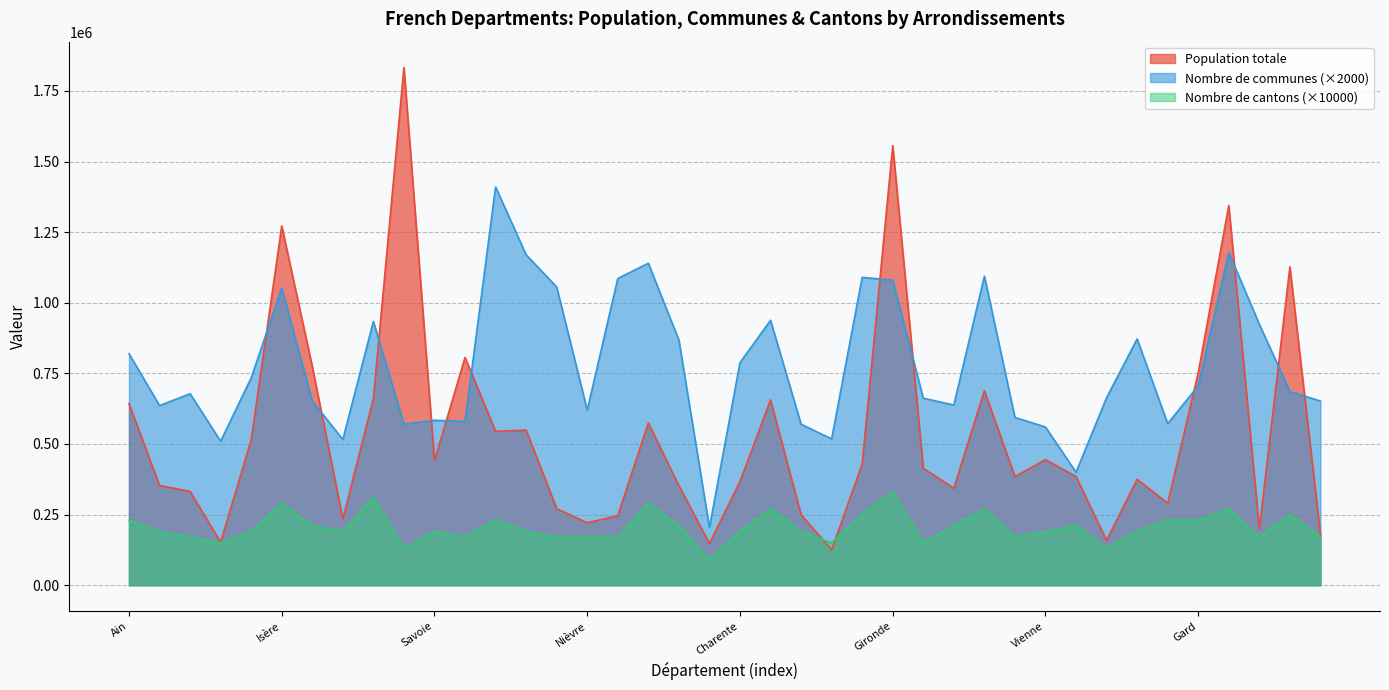

True or false: Population totale has a value of 172990 at Yonne.

False